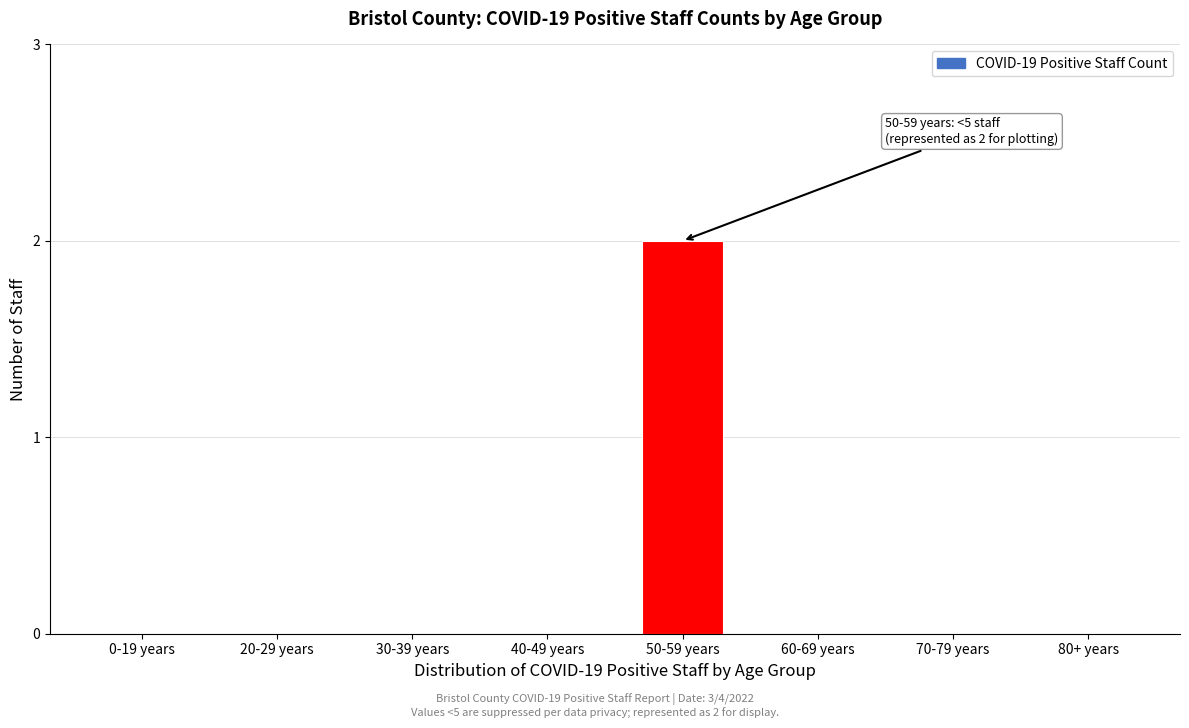

Reading left to right, list all the values displayed in this chart.

0-19 years=0	20-29 years=0	30-39 years=0	40-49 years=0	50-59 years=2	60-69 years=0	70-79 years=0	80+ years=0